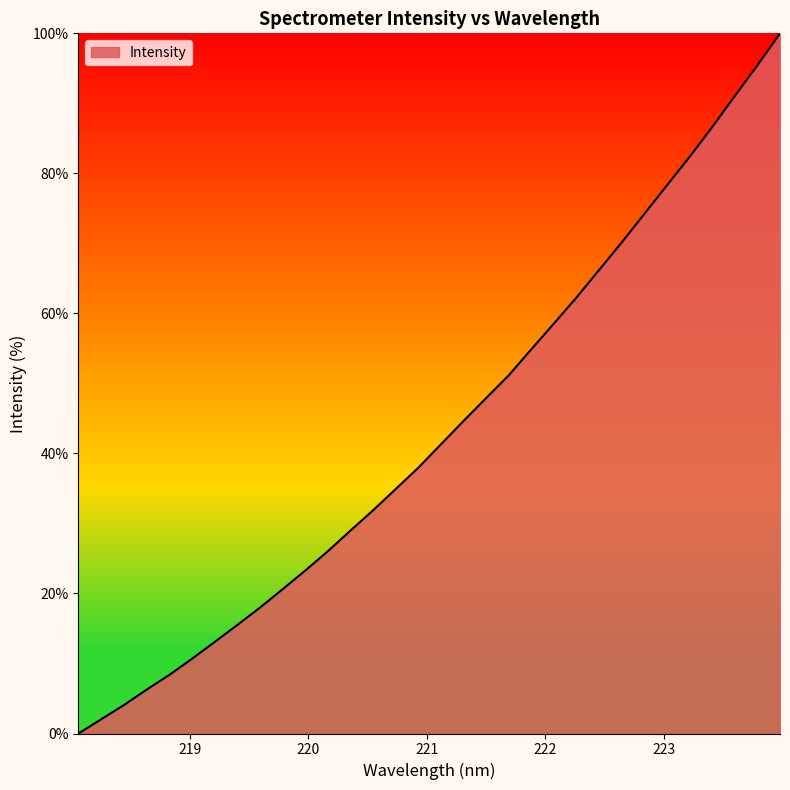

What is the maximum value shown in the chart?

100.0